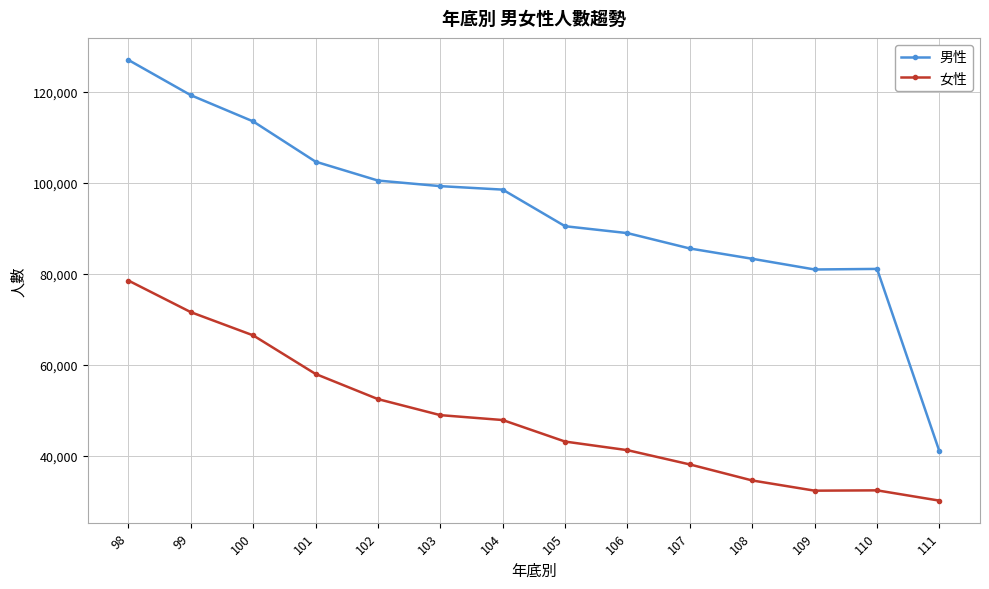

True or false: 男性 and 女性 intersect in this chart.

False